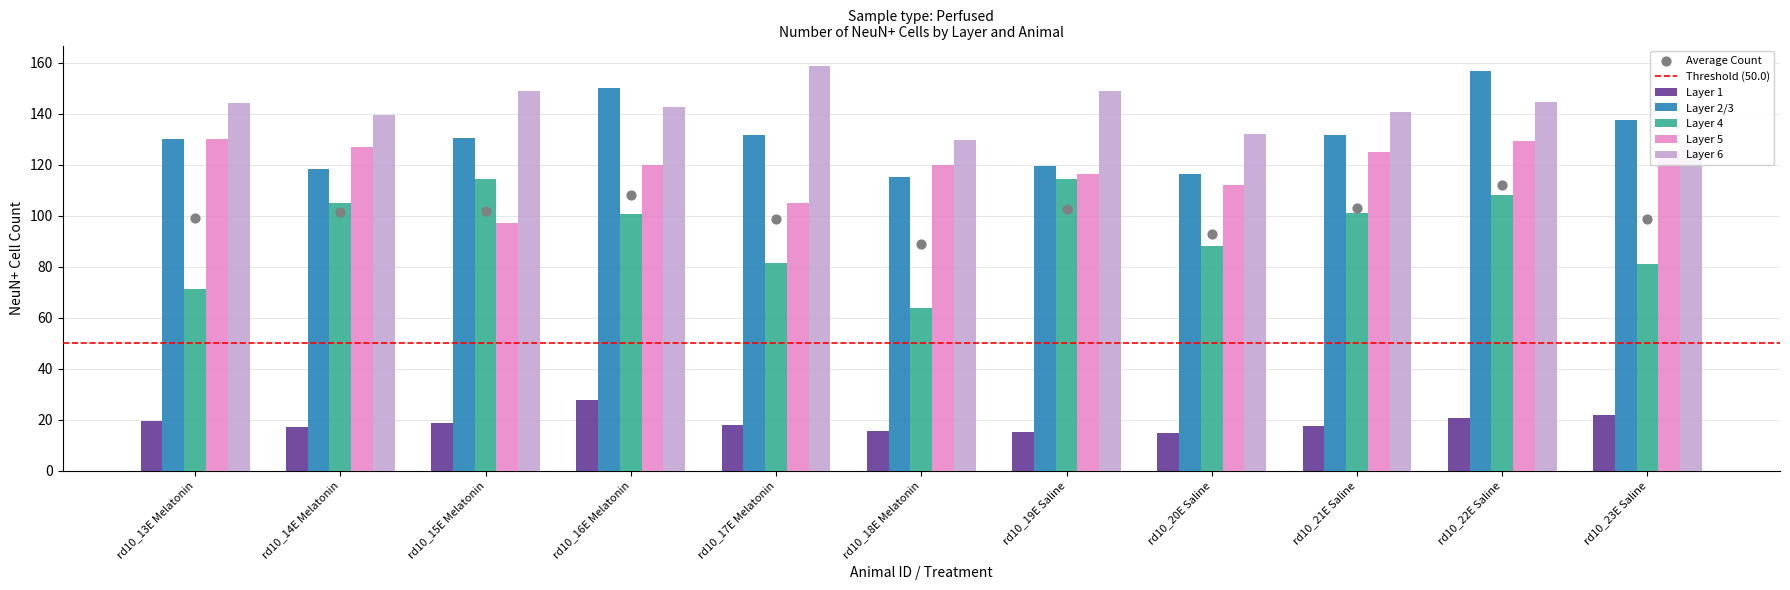

Is the value of Layer 1 at rd10_17E Melatonin greater than the value of Layer 2/3 at rd10_18E Melatonin?

No